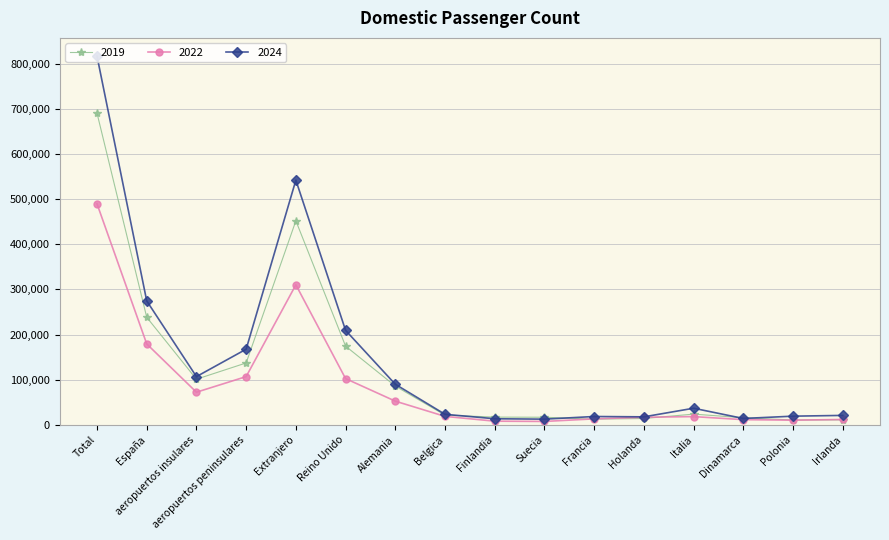

How many series are shown in this chart?

3